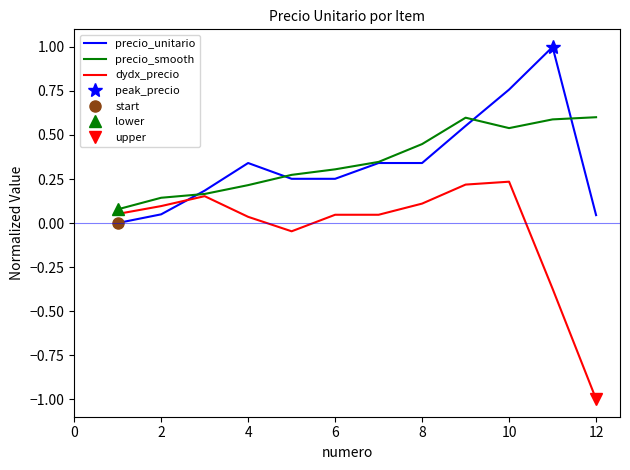

True or false: precio_unitario has a value of 0.4 at 6.

False